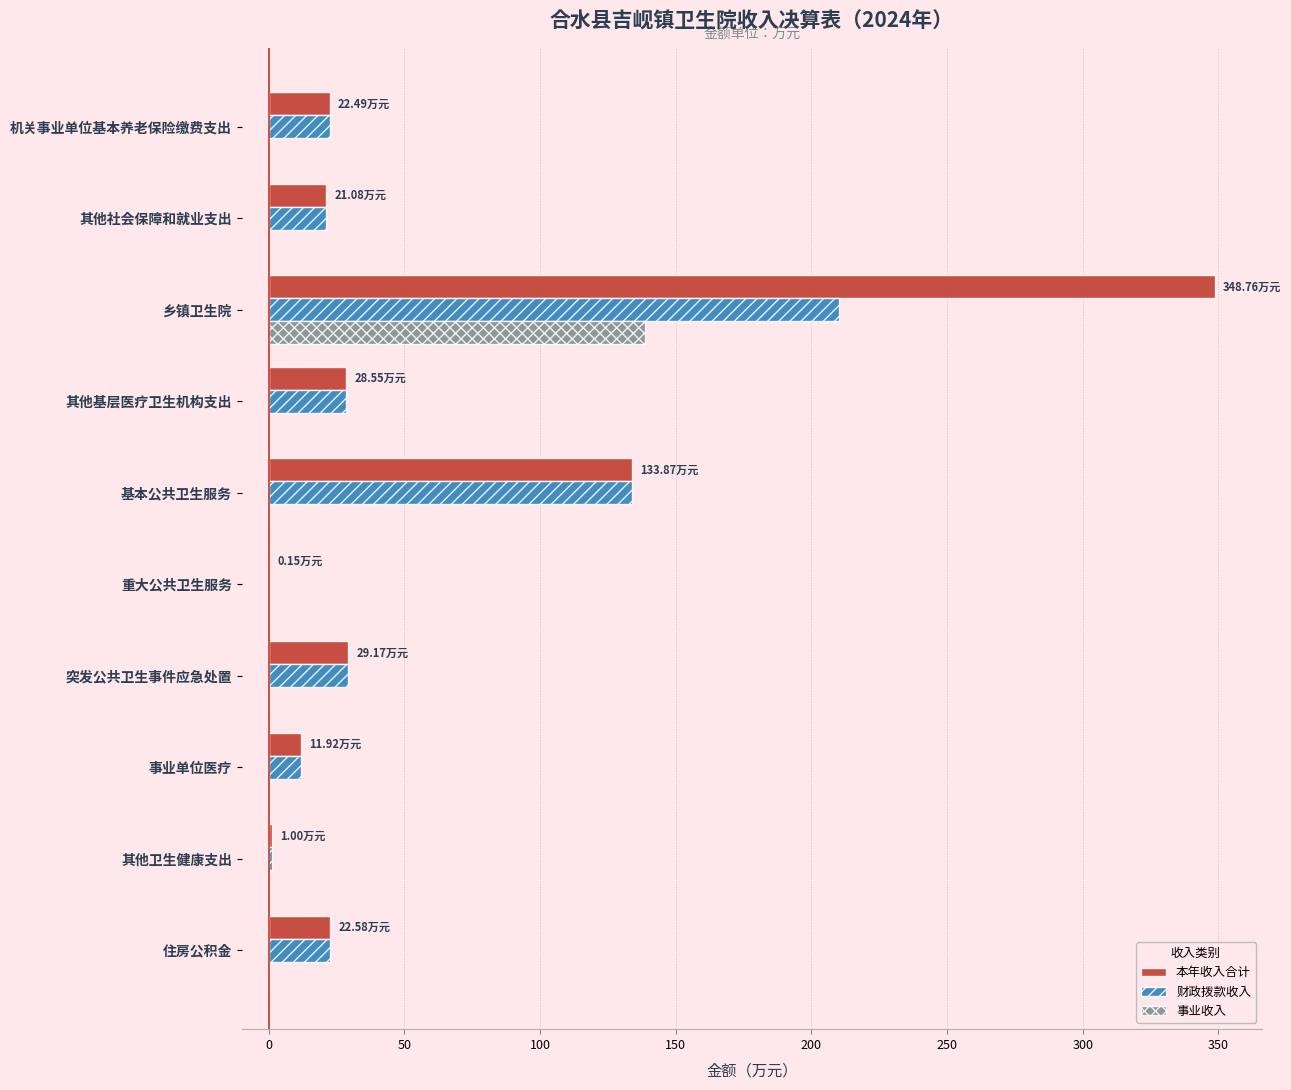

What is the sum of all 本年收入合计 values?

619.6